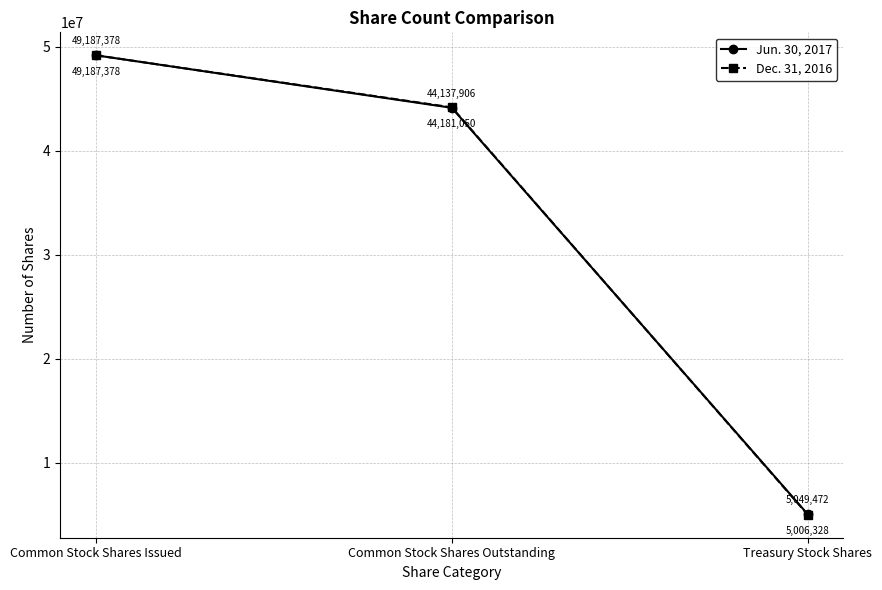

Is this an area chart (filled region under the line)?

No